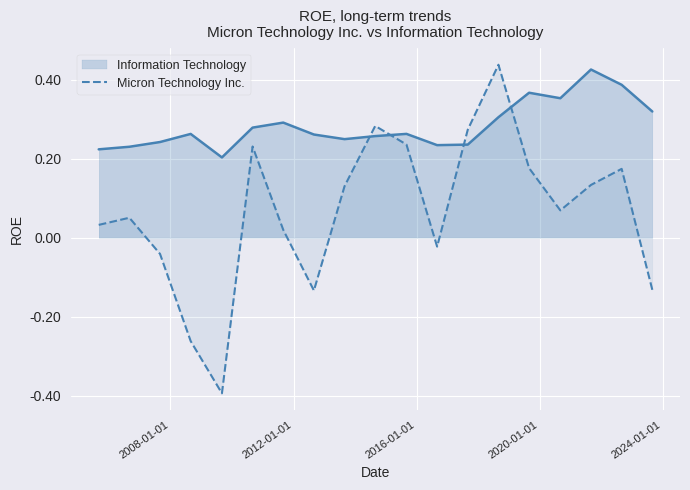

Rank the series by their average value, from highest to lowest.

Information Technology, Micron Technology Inc.